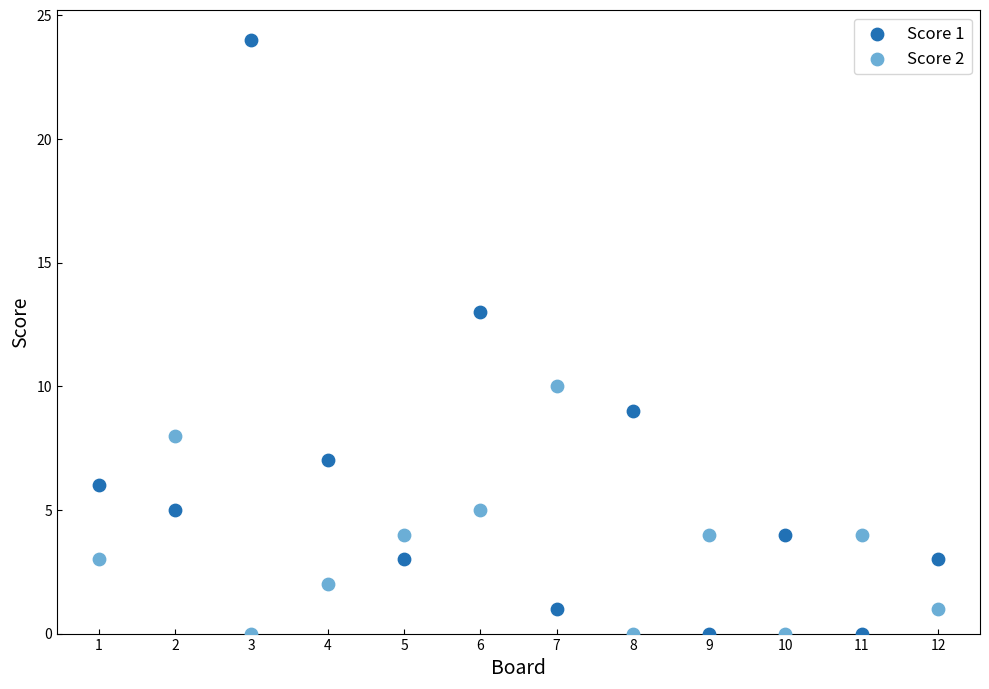

Which series has the largest Y range (max minus min)?

Score 1